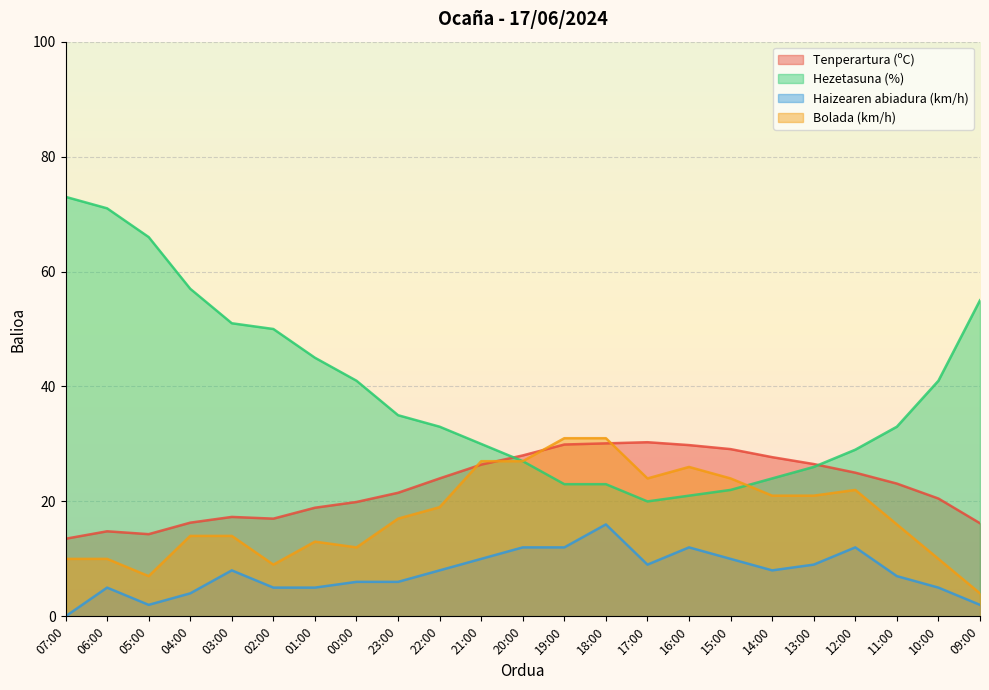

How many distinct data groups are displayed?

4